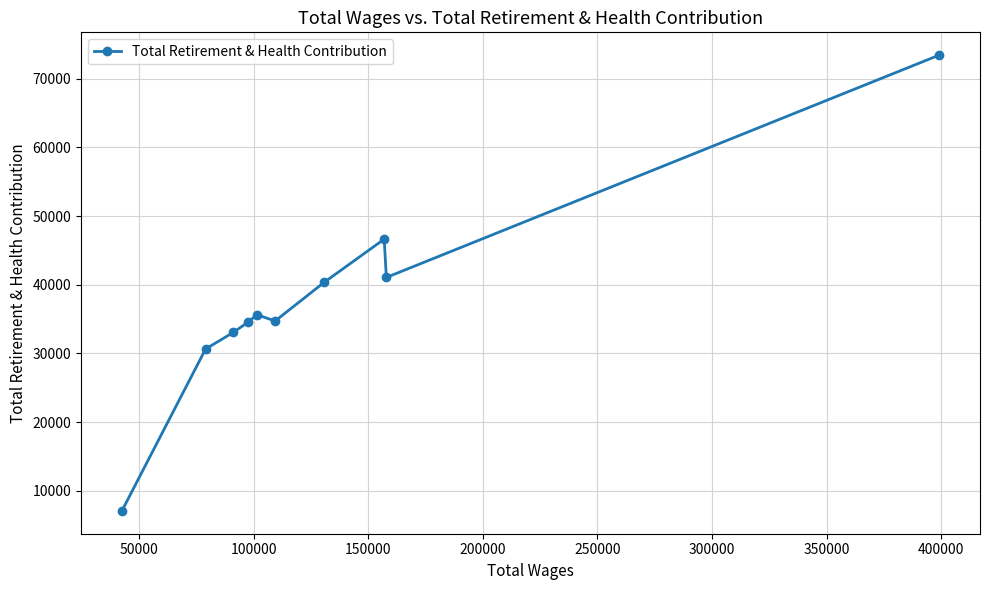

What is the value of the 10th point from the left?

73419